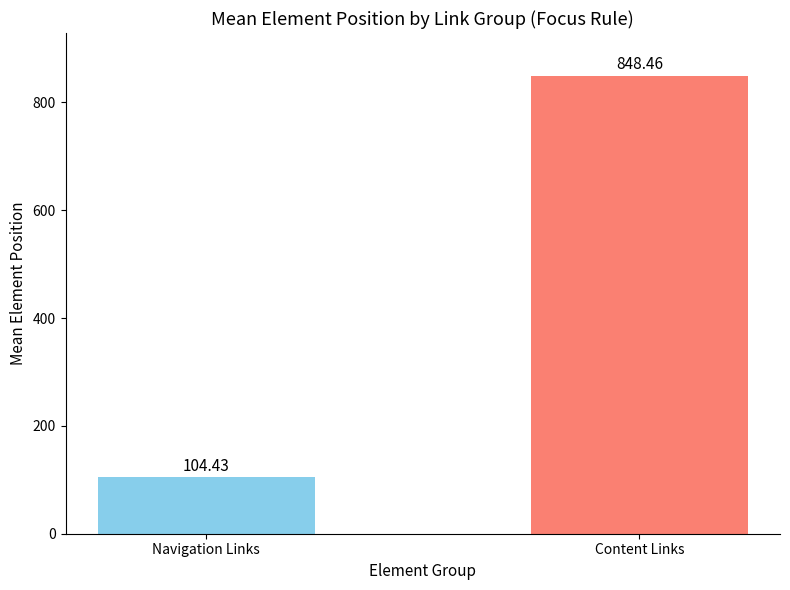

How many values exceed 848?

1